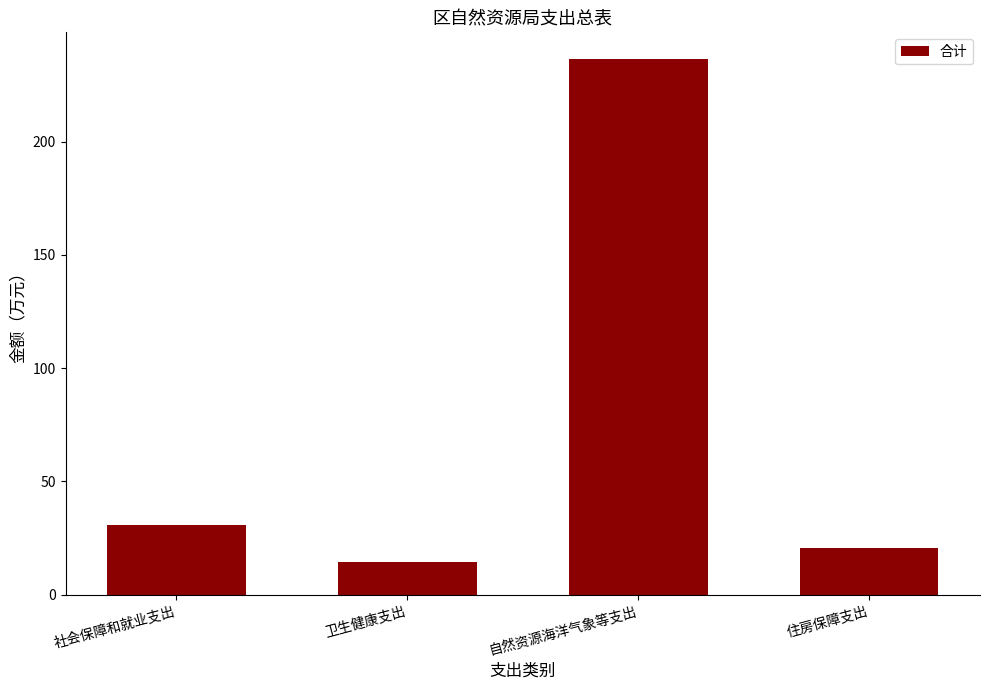

Which label corresponds to the largest value in the chart?

自然资源海洋气象等支出